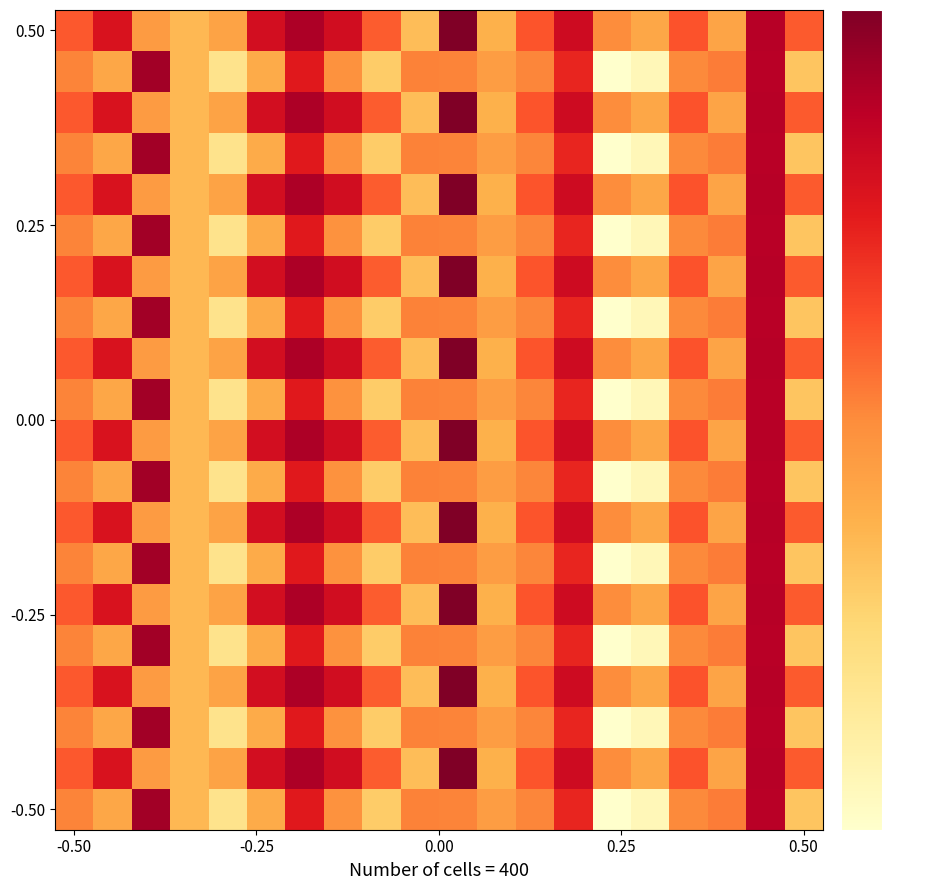

How many series are shown in this chart?

20